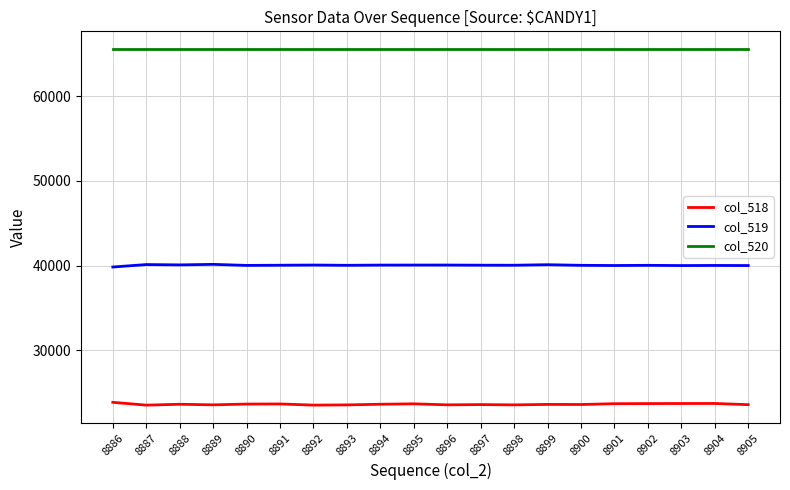

What is the difference between the maximum and minimum values in the col_518 series?

332